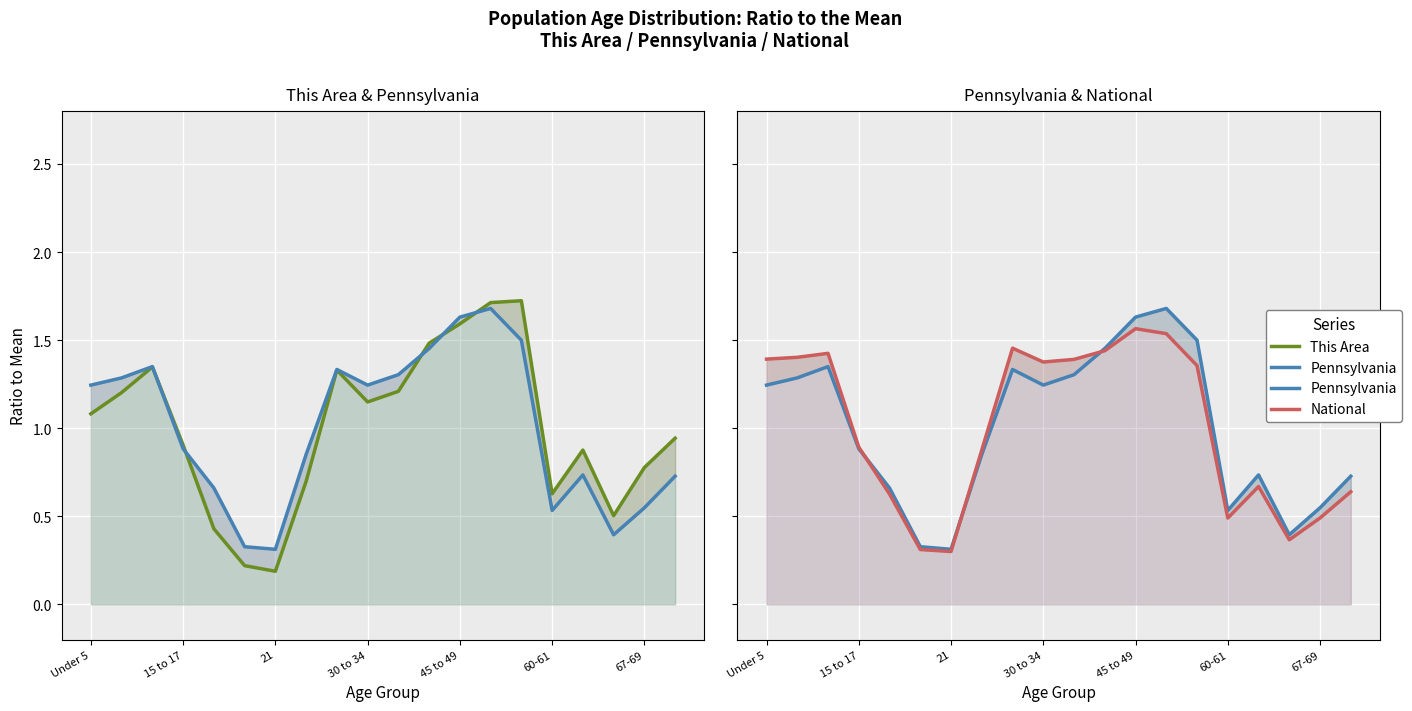

Between 16 and 14, which is larger?

14